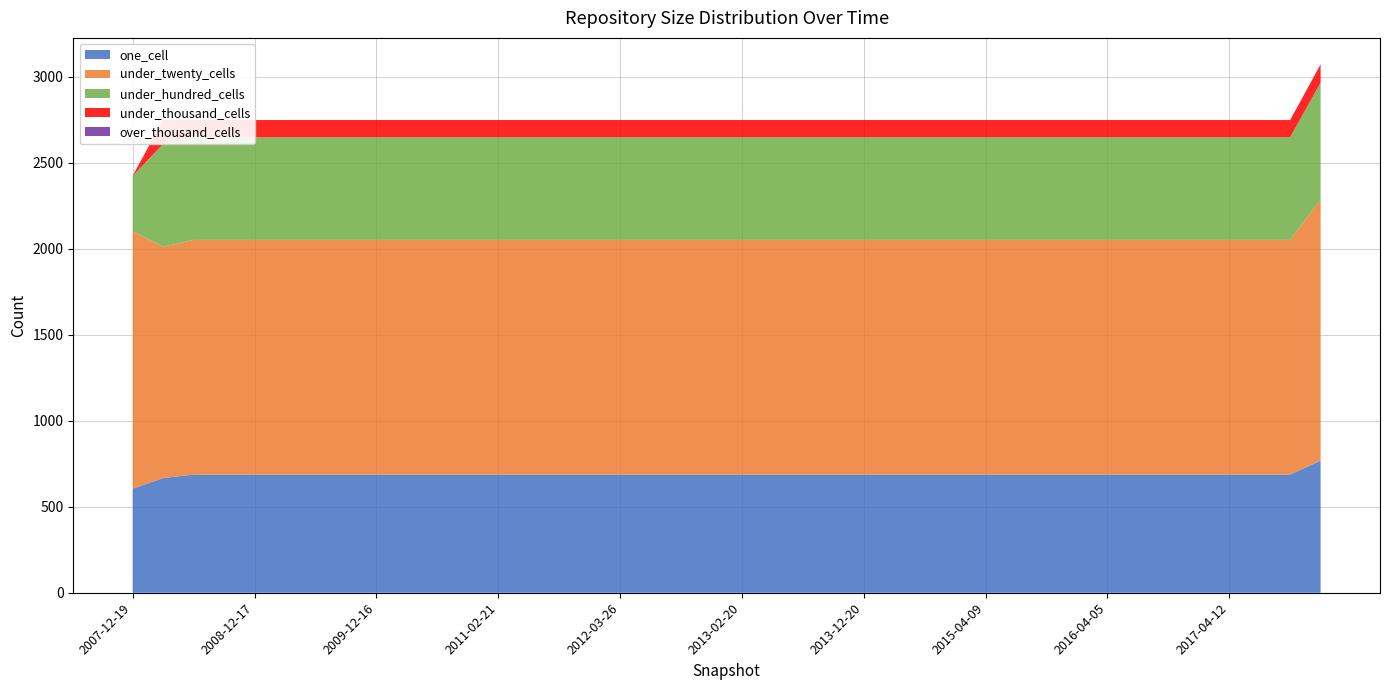

Reading left to right, extract all data points from this chart.

one_cell: 605	667	687	687	687	687	687	687	687	687	687	687	687	687	687	687	687	687	687	687	687	687	687	687	687	687	687	687	687	687	687	687	687	687	687	687	687	687	687	768
under_twenty_cells: 1498	1345	1365	1365	1365	1365	1365	1365	1365	1365	1365	1365	1365	1365	1365	1365	1365	1365	1365	1365	1365	1365	1365	1365	1365	1365	1365	1365	1365	1365	1365	1365	1365	1365	1365	1365	1365	1365	1365	1518
under_hundred_cells: 321	598	597	597	597	597	597	597	597	597	597	597	597	597	597	597	597	597	597	597	597	597	597	597	597	597	597	597	597	597	597	597	597	597	597	597	597	597	597	680
under_thousand_cells: 1	139	100	100	100	100	100	100	100	100	100	100	100	100	100	100	100	100	100	100	100	100	100	100	100	100	100	100	100	100	100	100	100	100	100	100	100	100	100	107
over_thousand_cells: 0	0	0	0	0	0	0	0	0	0	0	0	0	0	0	0	0	0	0	0	0	0	0	0	0	0	0	0	0	0	0	0	0	0	0	0	0	0	0	0